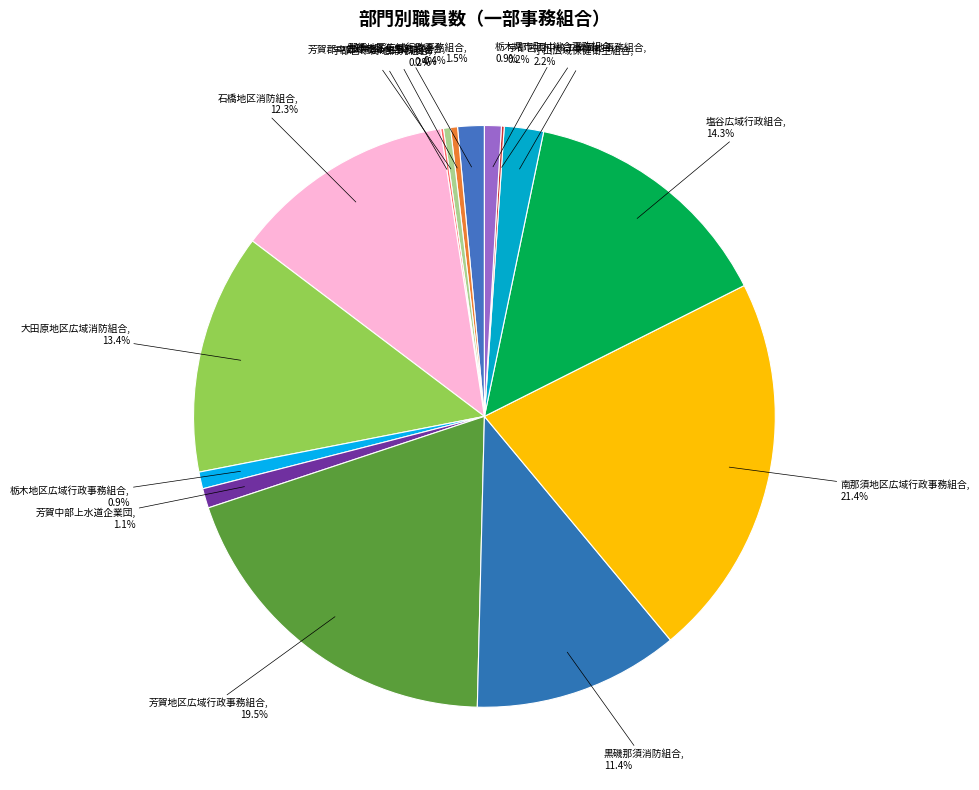

Between 芳賀地区広域行政事務組合 and 佐野地区衛生施設組合, which is larger?

芳賀地区広域行政事務組合